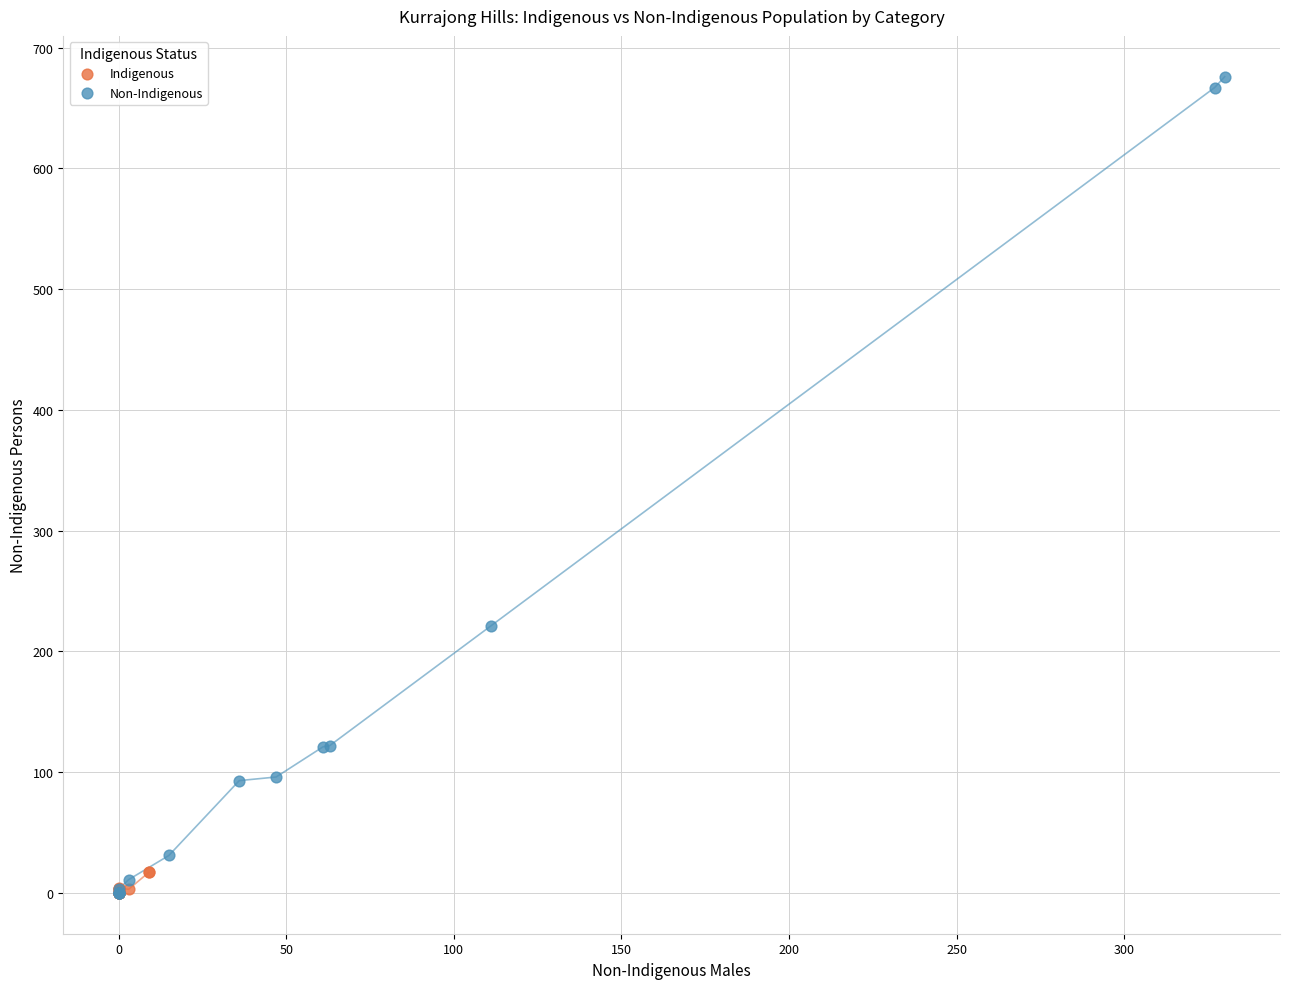

Which series reaches the maximum Y coordinate?

Non-Indigenous